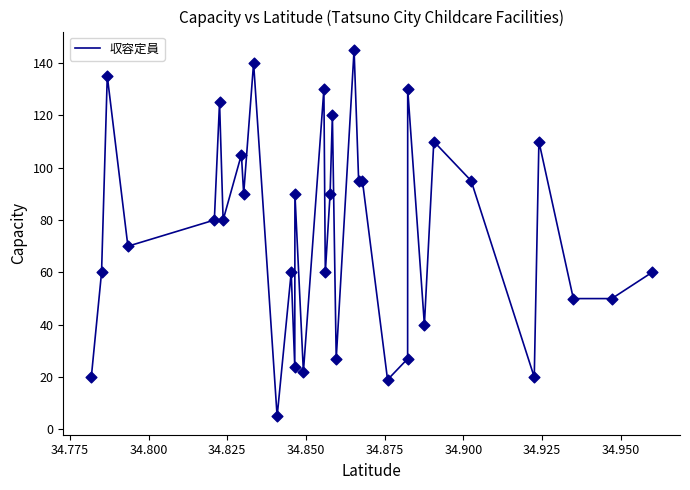

What is the smallest value displayed?

5